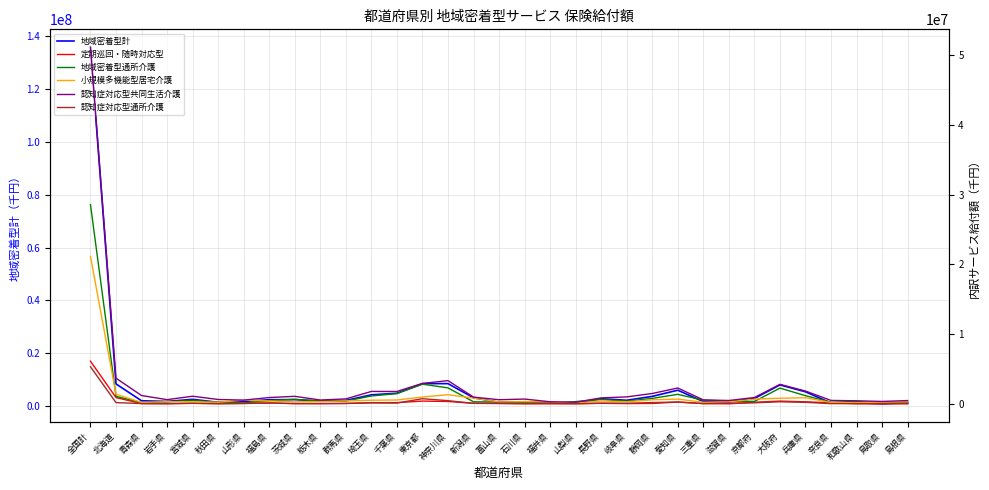

Reading left to right, list all the values displayed in this chart.

地域密着型計: 135743133.1	8437915.1	2066383.1	1820551.6	2608915.3	1492269.0	1800691.8	2461565.4	2505448.7	1987894.5	2192537.7	4320598.4	4908209.6	8538635.5	8547266.7	3209528.6	1492750.6	1682566.8	1143552.2	1219355.5	2842105.7	2256146.2	3729295.0	6060780.5	1764335.0	1644537.6	2934713.6	8060276.4	5447006.3	1224485.2	1295142.2	907628.1	1330045.9
定期巡回・随時対応型: 6121876.4	909516.3	44758.1	22245.9	92914.4	37561.4	52736.2	135203.6	46664.7	33195.5	60603.9	176758.2	183559.6	403077.0	347999.5	86695.7	48266.5	21047.1	20559.2	26979.2	85943.2	43932.0	68340.2	264399.1	46100.2	10120.0	237696.4	403675.5	299667.9	160859.7	33558.5	25406.6	20910.8
地域密着型通所介護: 28558036.3	1072979.8	196322.3	297385.1	528843.0	223751.9	139652.2	474544.9	665147.8	388739.6	400671.1	1137416.5	1471749.5	2828947.2	2296729.0	303349.2	272768.4	184502.2	115053.7	332457.5	635882.9	401174.2	794391.8	1368816.9	535410.9	410424.8	356934.3	2263130.5	1182130.3	234186.4	354885.5	113299.2	254610.4
小規模多機能型居宅介護: 21135384.9	1387101.4	209139.0	317413.2	308215.8	238101.2	538315.7	425688.3	292214.9	336074.9	435781.1	527671.7	558722.0	988748.3	1318089.0	832815.4	279046.0	327246.9	287302.5	109334.9	420083.8	301535.7	592916.6	686133.4	230553.1	302113.7	694820.4	813683.7	889257.5	195631.7	162930.8	258727.3	293756.2
認知症対応型共同生活介護: 51137559.4	3686522.2	1201669.3	609651.3	1100800.9	634892.4	543106.4	913124.3	1086567.8	559172.7	715021.6	1788543.6	1783662.9	2936056.1	3337713.1	975179.0	599438.0	694859.1	306786.0	245970.9	862738.8	1004632.3	1493844.3	2279762.5	567181.9	489607.7	914409.7	2802816.0	1843213.7	497509.0	448437.5	354352.3	479685.6
認知症対応型通所介護: 5323150.5	187883.8	49670.8	47670.4	79617.5	30447.3	76824.9	127752.9	43693.7	57931.2	70132.9	150360.6	125349.0	745366.7	464233.9	79529.3	94724.2	48531.7	67917.6	24296.7	98406.7	84140.5	194158.9	270762.4	45679.2	106418.2	155729.2	307627.4	222864.7	38918.9	32926.9	39870.8	56954.1